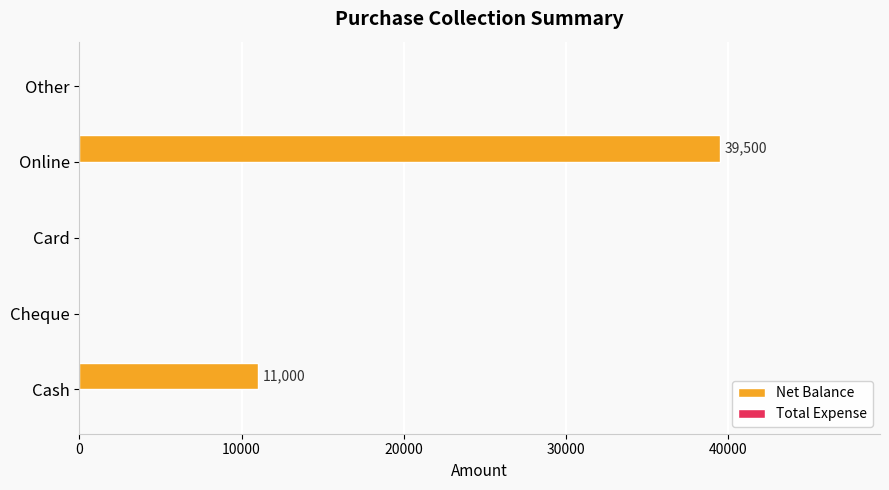

Reading top to bottom, transcribe all the data shown in this chart.

Other=0	Online=39500	Card=0	Cheque=0	Cash=11000